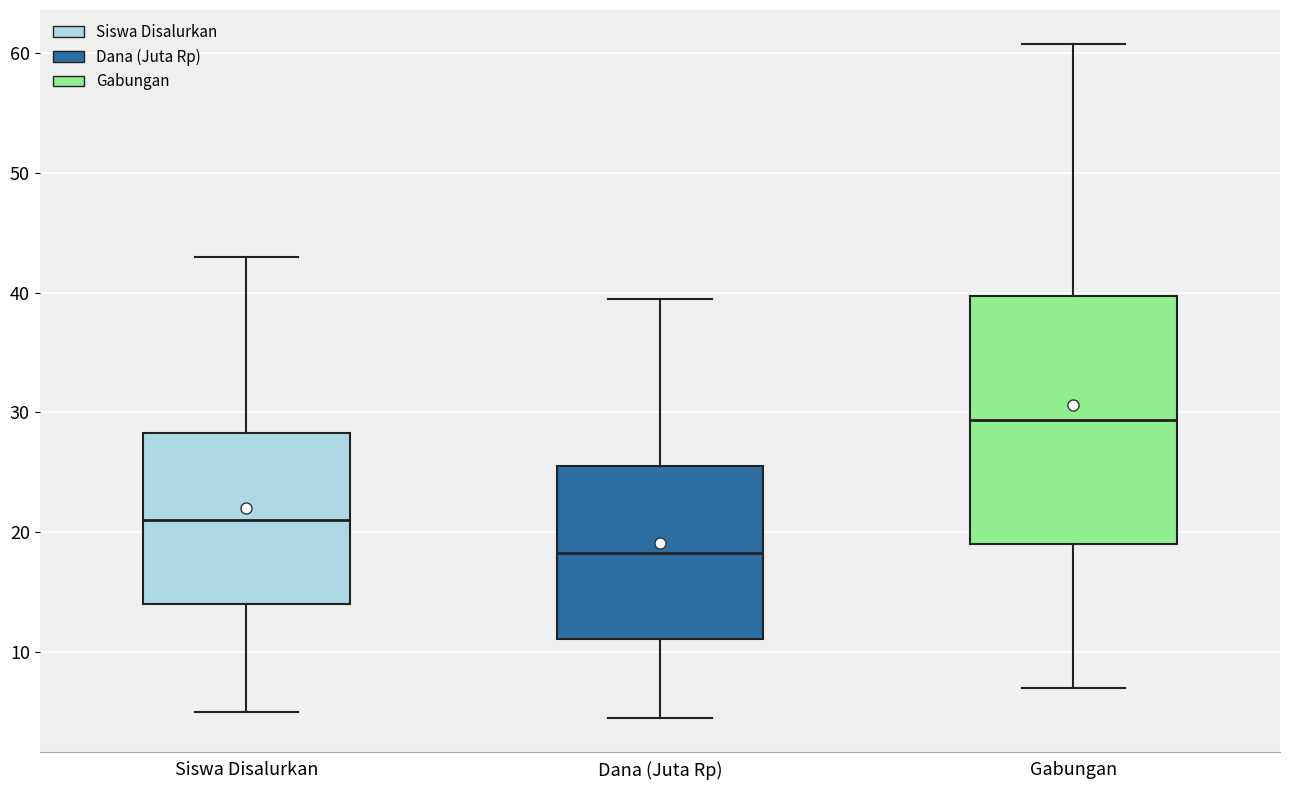

Reading left to right, read every box against the y-axis: the position of its median line, the range the box covers, and the ends of its whiskers. The values are not printed on the chart, so give them approximately, as read against the axis.

Siswa Disalurkan: median 21, box 14 to 28, whiskers 5 to 43
Dana (Juta Rp): median 18, box 11 to 26, whiskers 5 to 40
Gabungan: median 29, box 19 to 40, whiskers 7 to 61